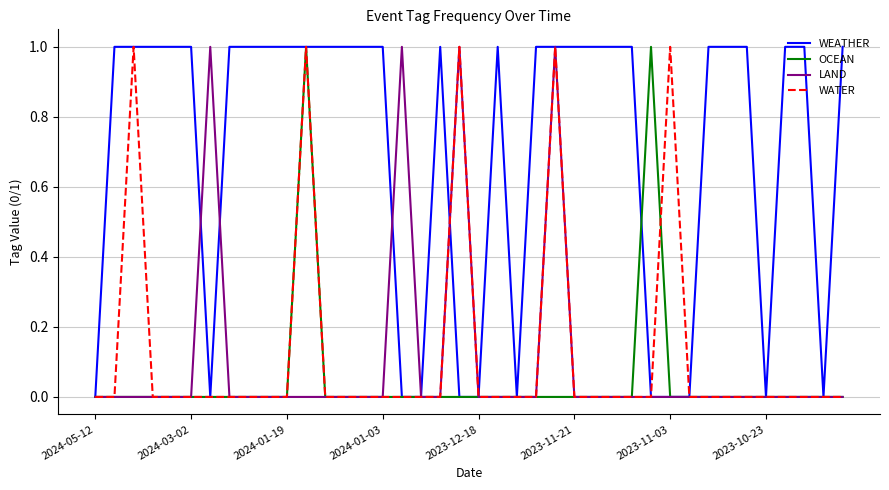

How many lines are shown in the chart?

4